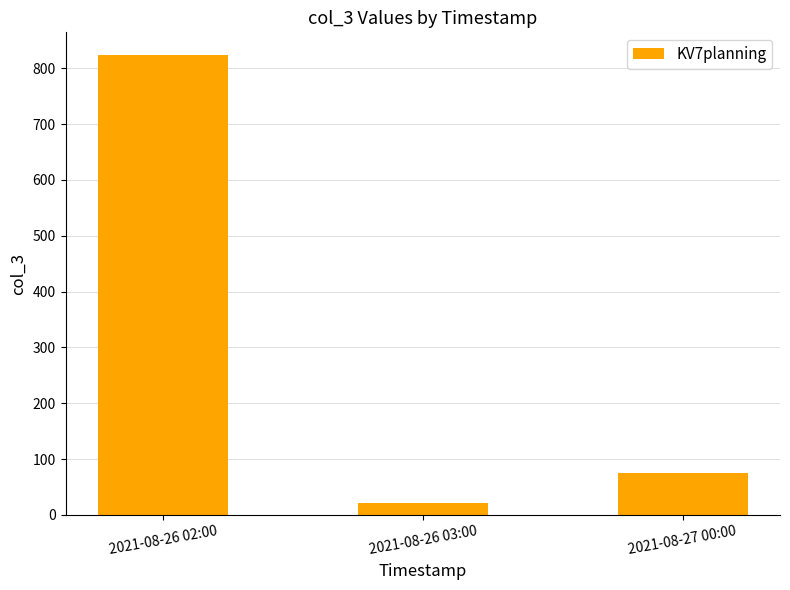

The chart shows a value of 27 at 2021-08-27 00:00. True or false?

False